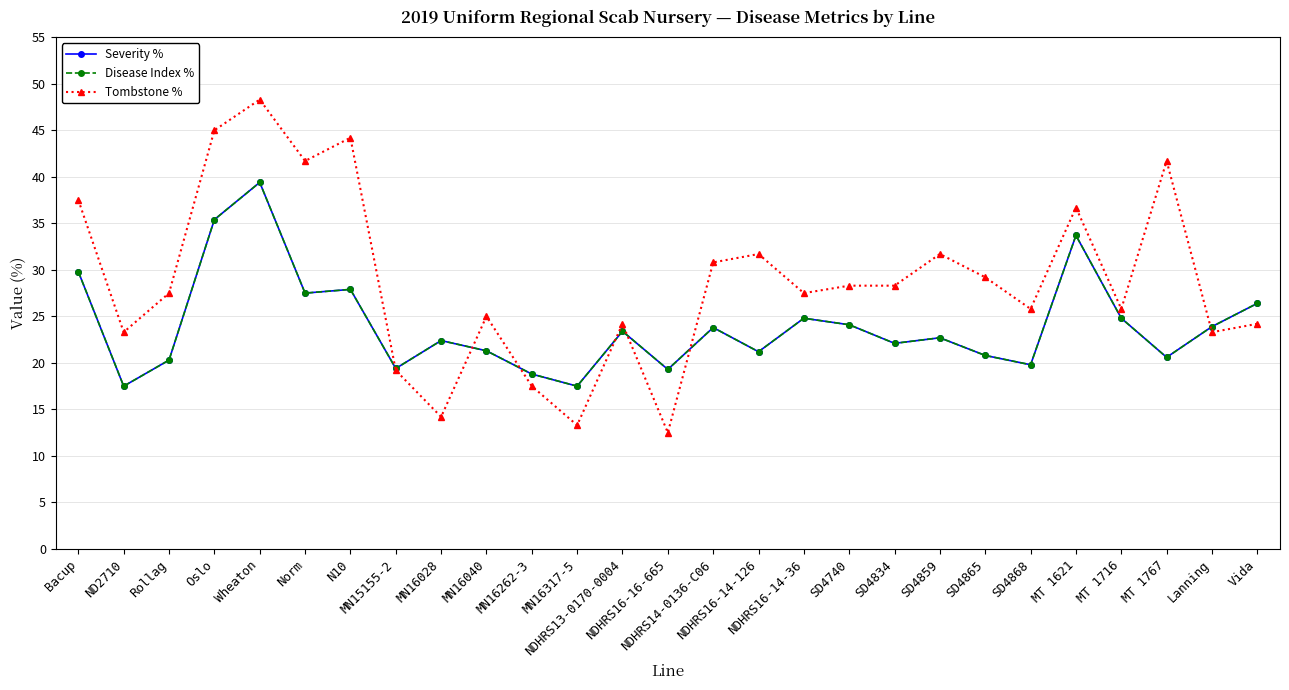

In Disease Index %, how many points are lower than both neighbors (excluding endpoints)?

9